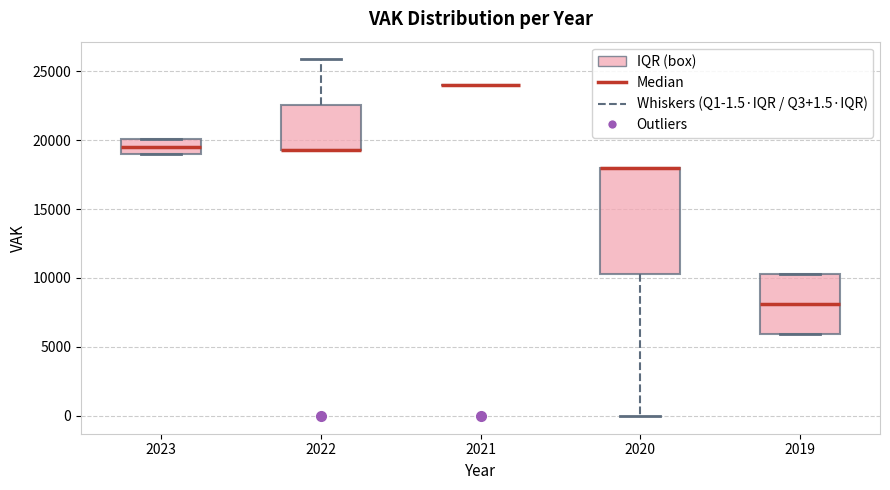

Reading left to right, transcribe this box plot: for each box, give where its median line is, the range the box spans, and where its two whiskers end, as read against the y-axis. The values are not printed on the chart, so give them approximately, as read against the axis.

2023: median 19500, box 19000 to 20000, whiskers 19000 to 20000
2022: median 19500 (drawn on the box's lower edge), box 19500 to 22500, whiskers 19500 to 26000
2021: box collapsed to a line at 24000, whiskers 24000 to 24000
2020: median 18000 (drawn on the box's upper edge), box 10500 to 18000, whiskers 0 to 18000
2019: median 8000, box 6000 to 10500, whiskers 6000 to 10500